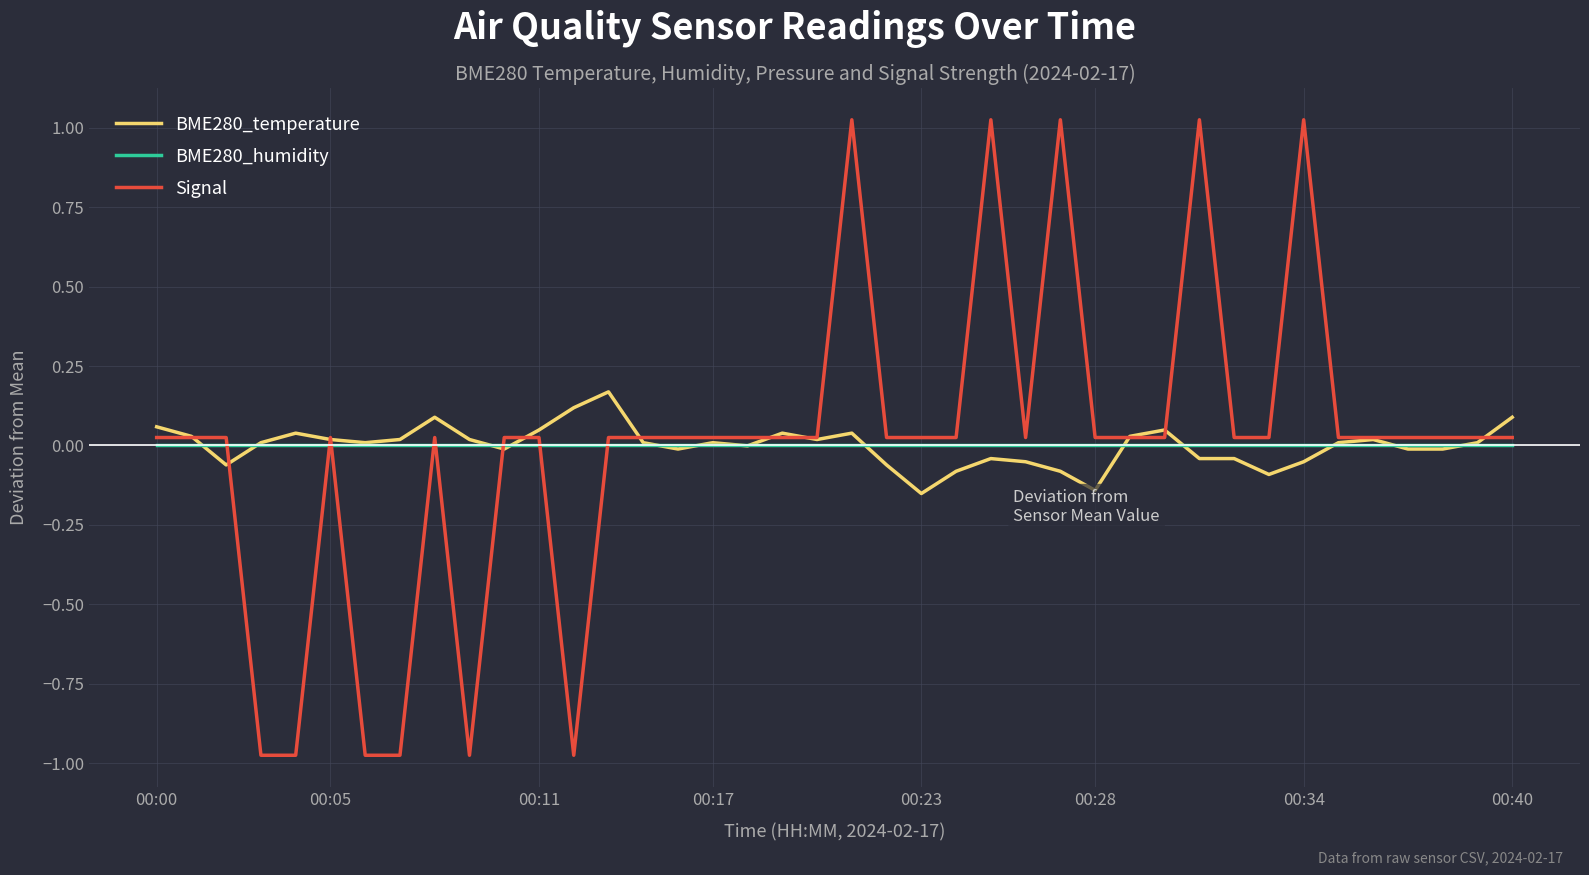

Which series has the largest range (max minus min)?

Signal